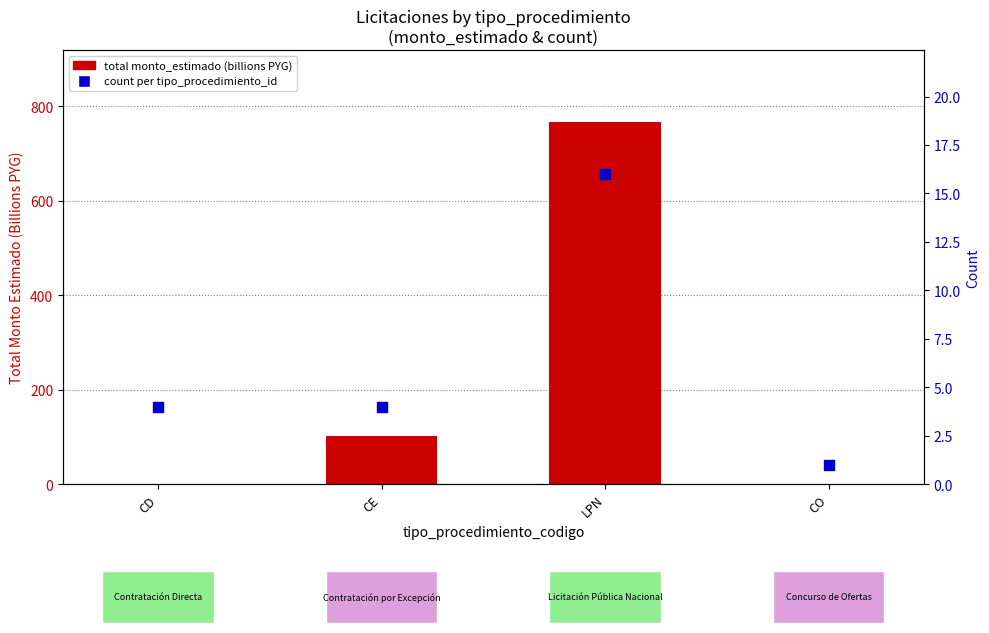

Is the value of total monto_estimado (billions PYG) at CD greater than the value of count per tipo_procedimiento_id at CD?

No